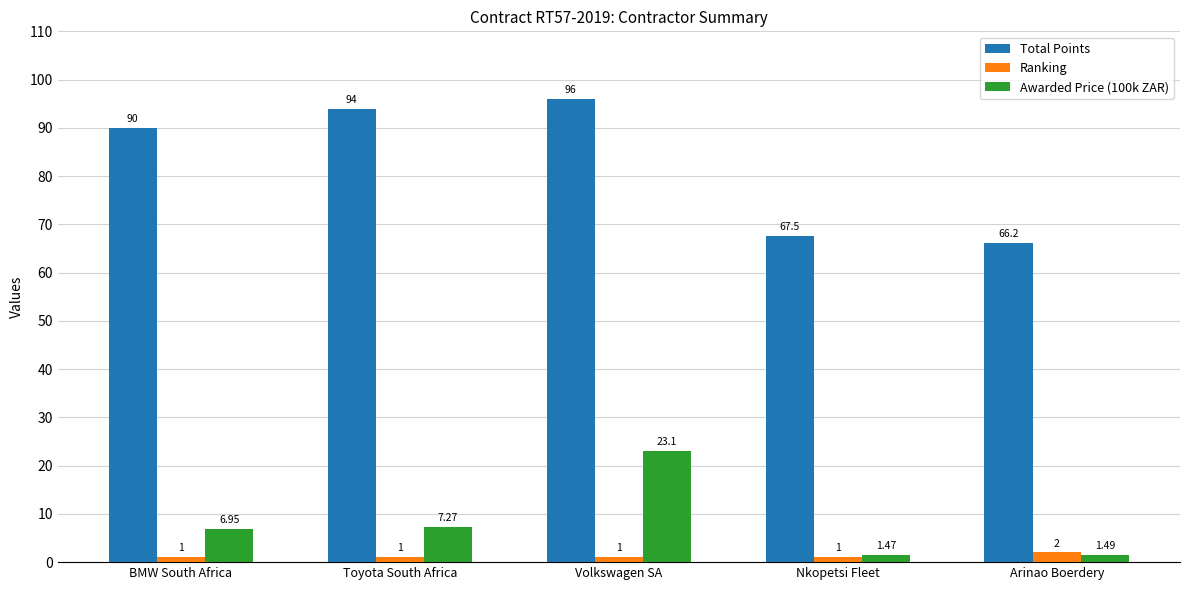

How many series are shown in this chart?

3